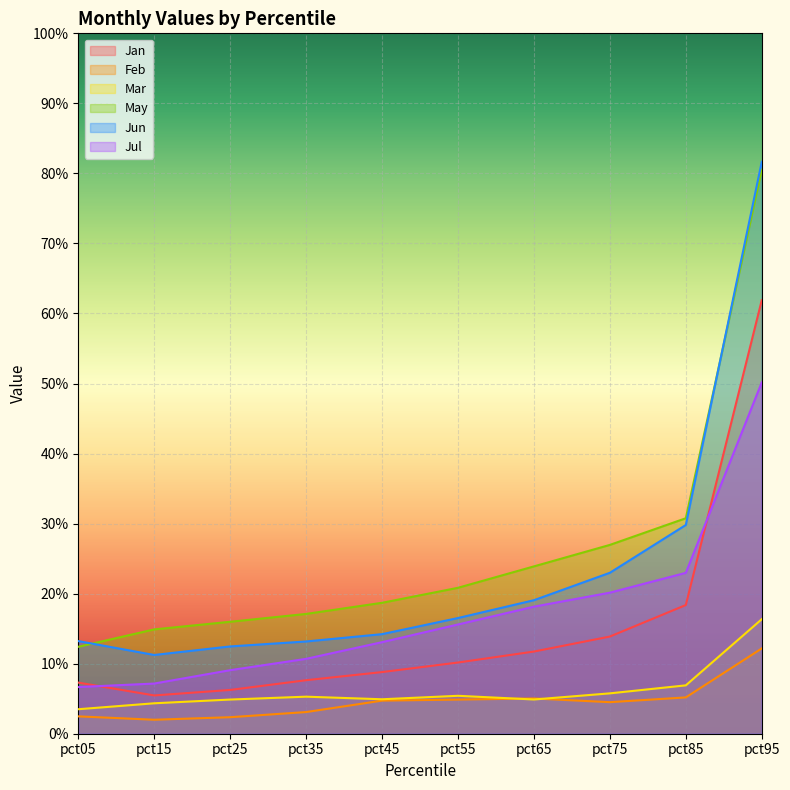

What is the total value across all series at pct35?

0.6